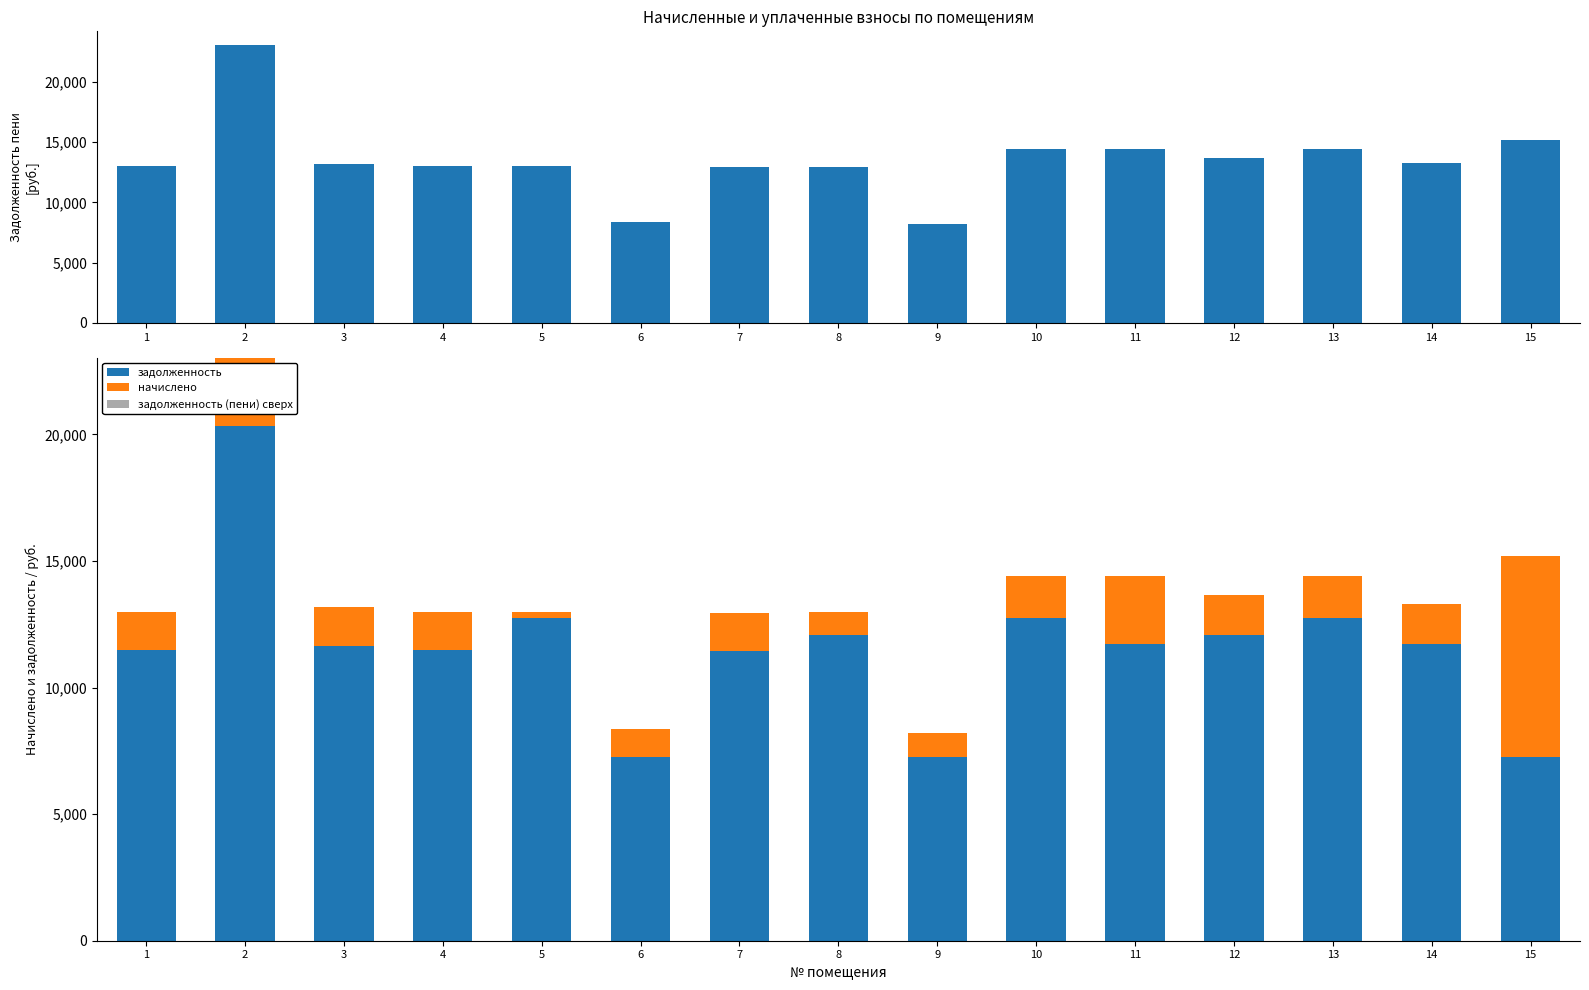

What is the value of the задолженность (пени) bar at the 6th from the left?

8346.5